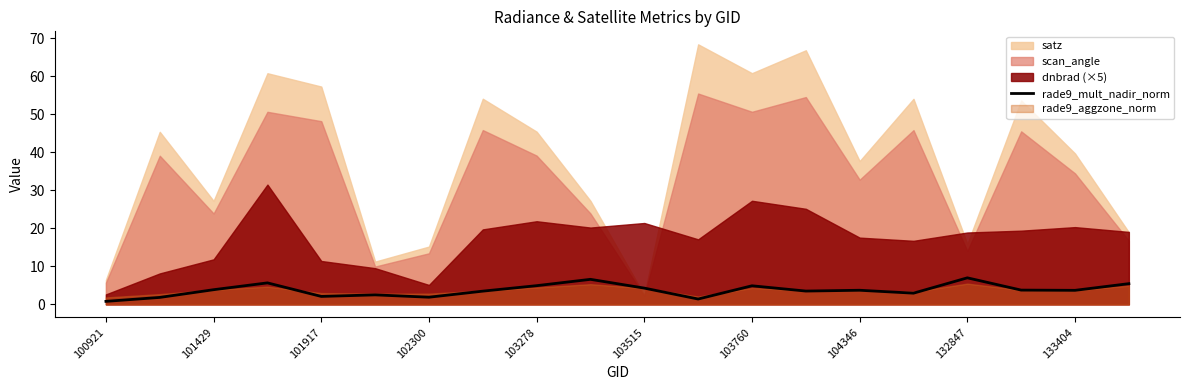

Is it true that rade9_mult_nadir_norm equals 2.1 at 132847?

False